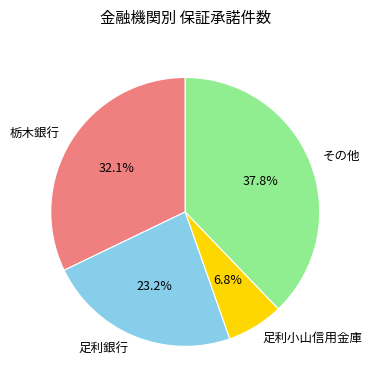

What is the smallest slice in the pie chart?

足利小山信用金庫